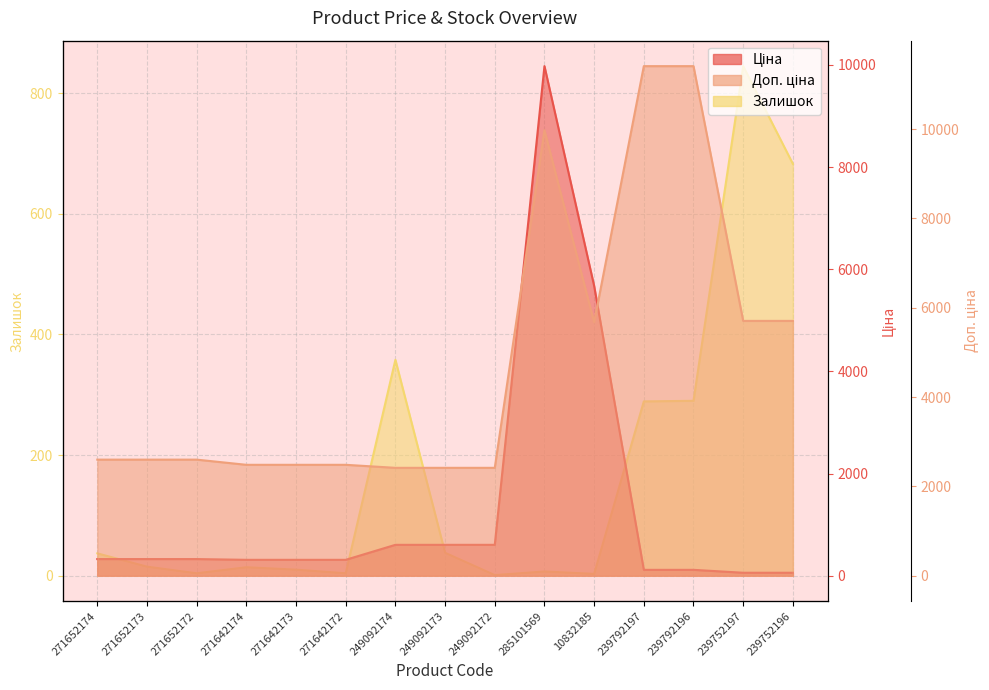

Is it true that Залишок equals 1176.4 at 239752196?

False